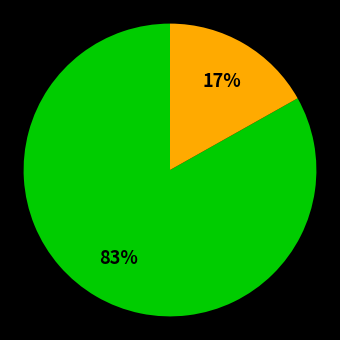

Does any single category account for the majority?

Yes